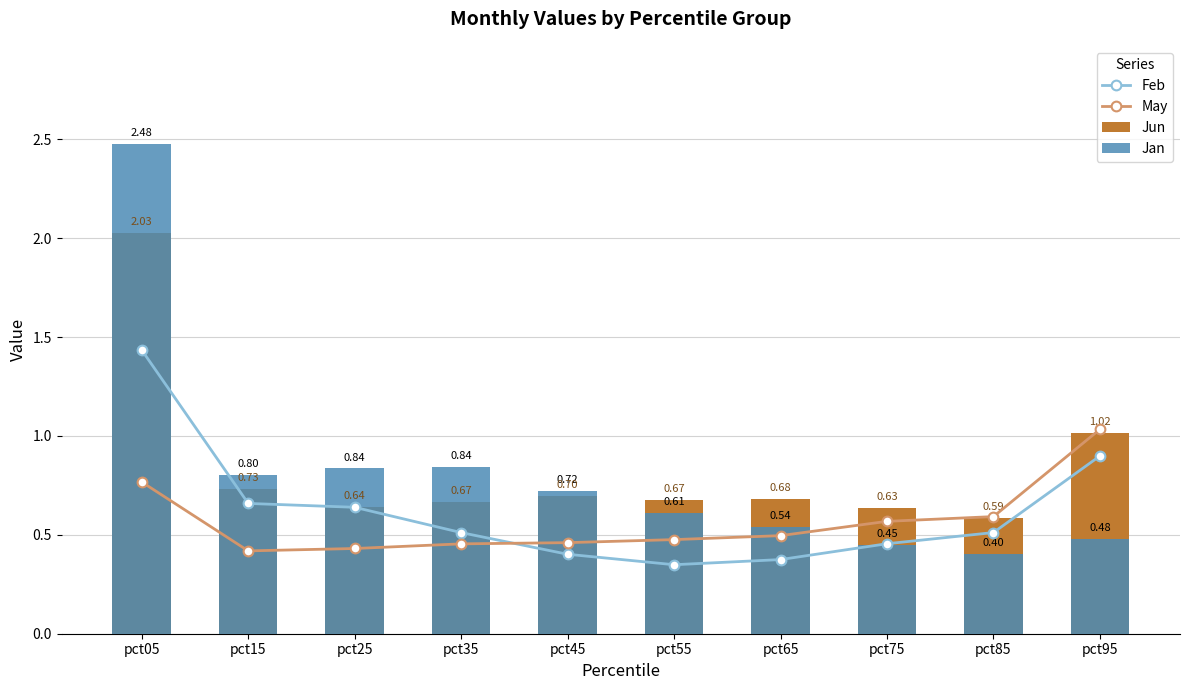

Reading left to right, what are all the values shown in this chart?

Feb: 1.4	0.7	0.6	0.5	0.4	0.3	0.4	0.5	0.5	0.9
May: 0.8	0.4	0.4	0.5	0.5	0.5	0.5	0.6	0.6	1.0
Jun: 2.0	0.7	0.6	0.7	0.7	0.7	0.7	0.6	0.6	1.0
Jan: 2.5	0.8	0.8	0.8	0.7	0.6	0.5	0.5	0.4	0.5